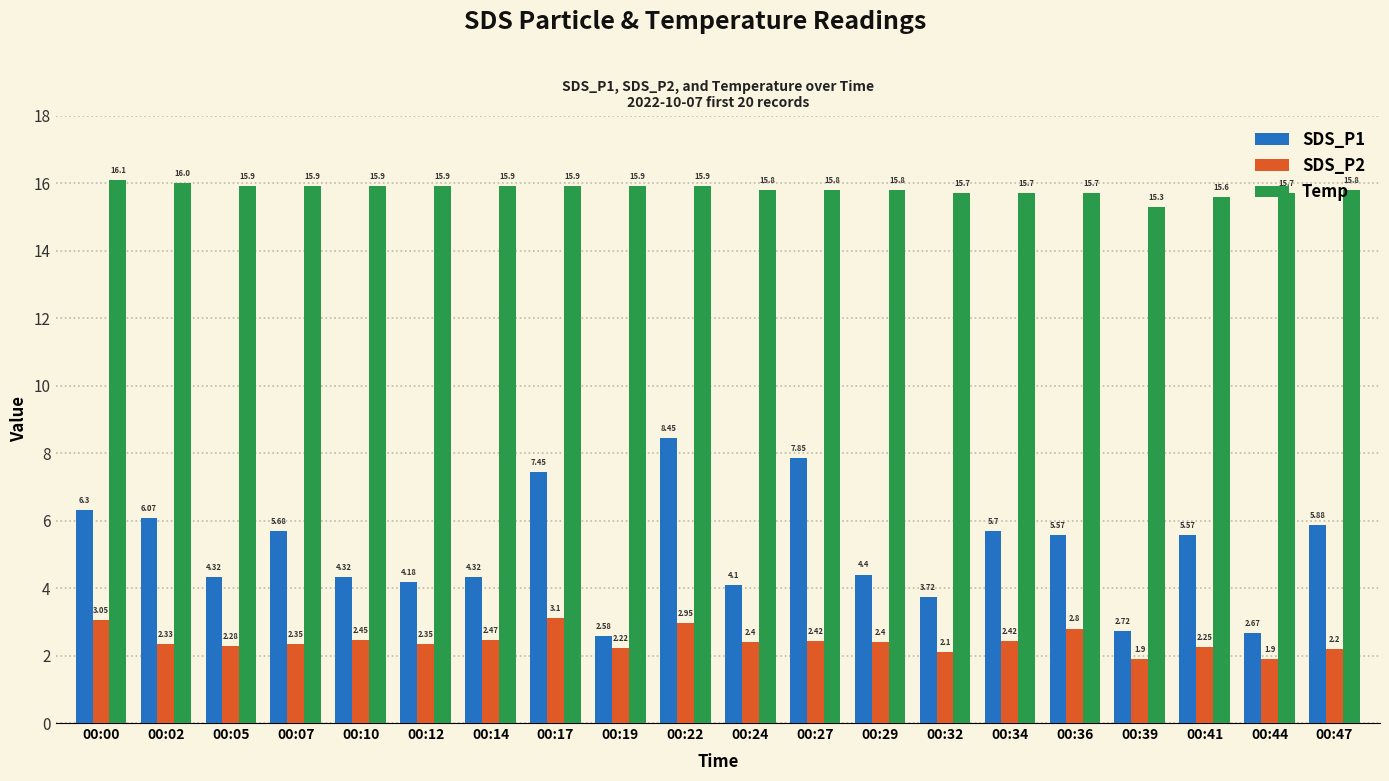

Which series has the largest total across all categories?

Temp